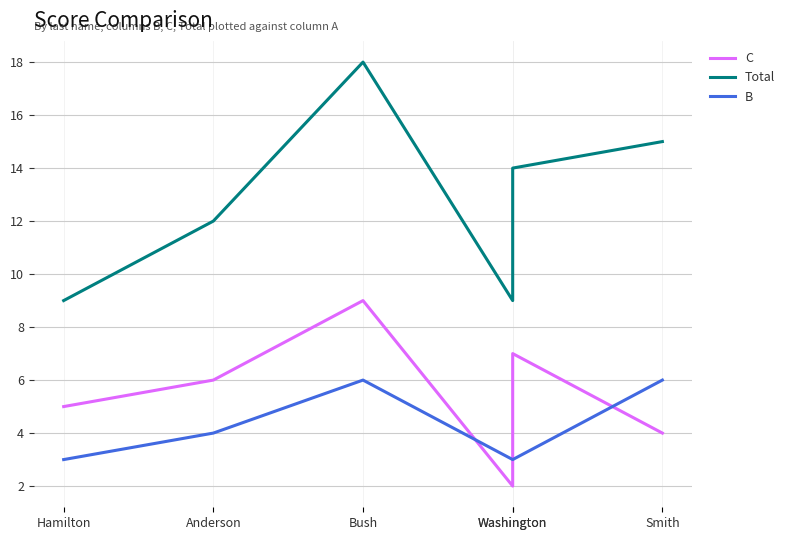

The B series shows 2 at Smith. True or false?

False